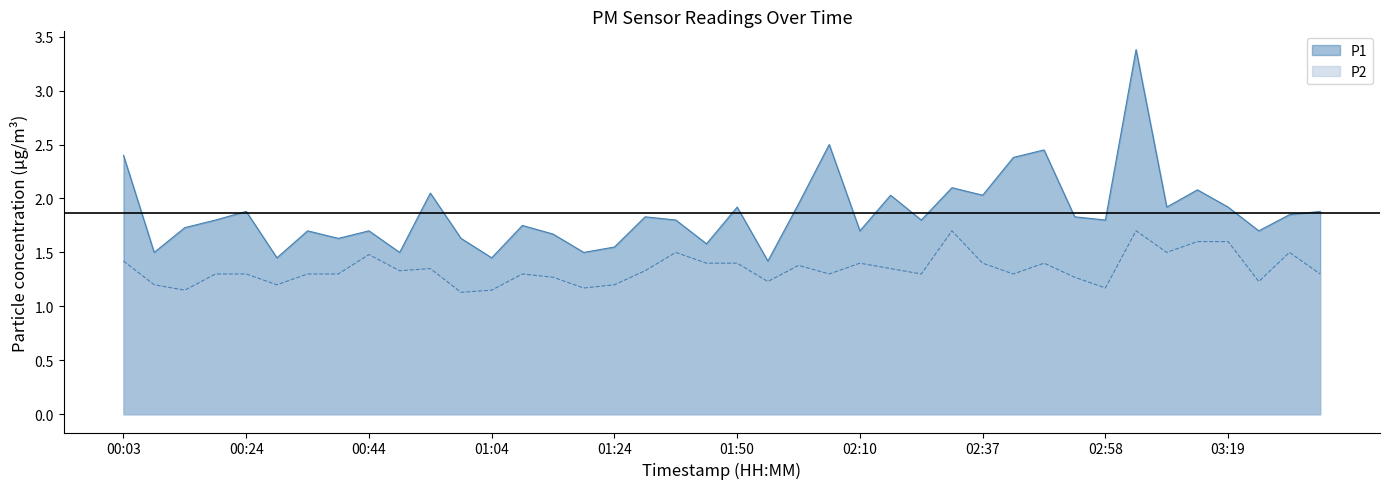

What is the value of the P1 point at the 14th from the left?

1.8